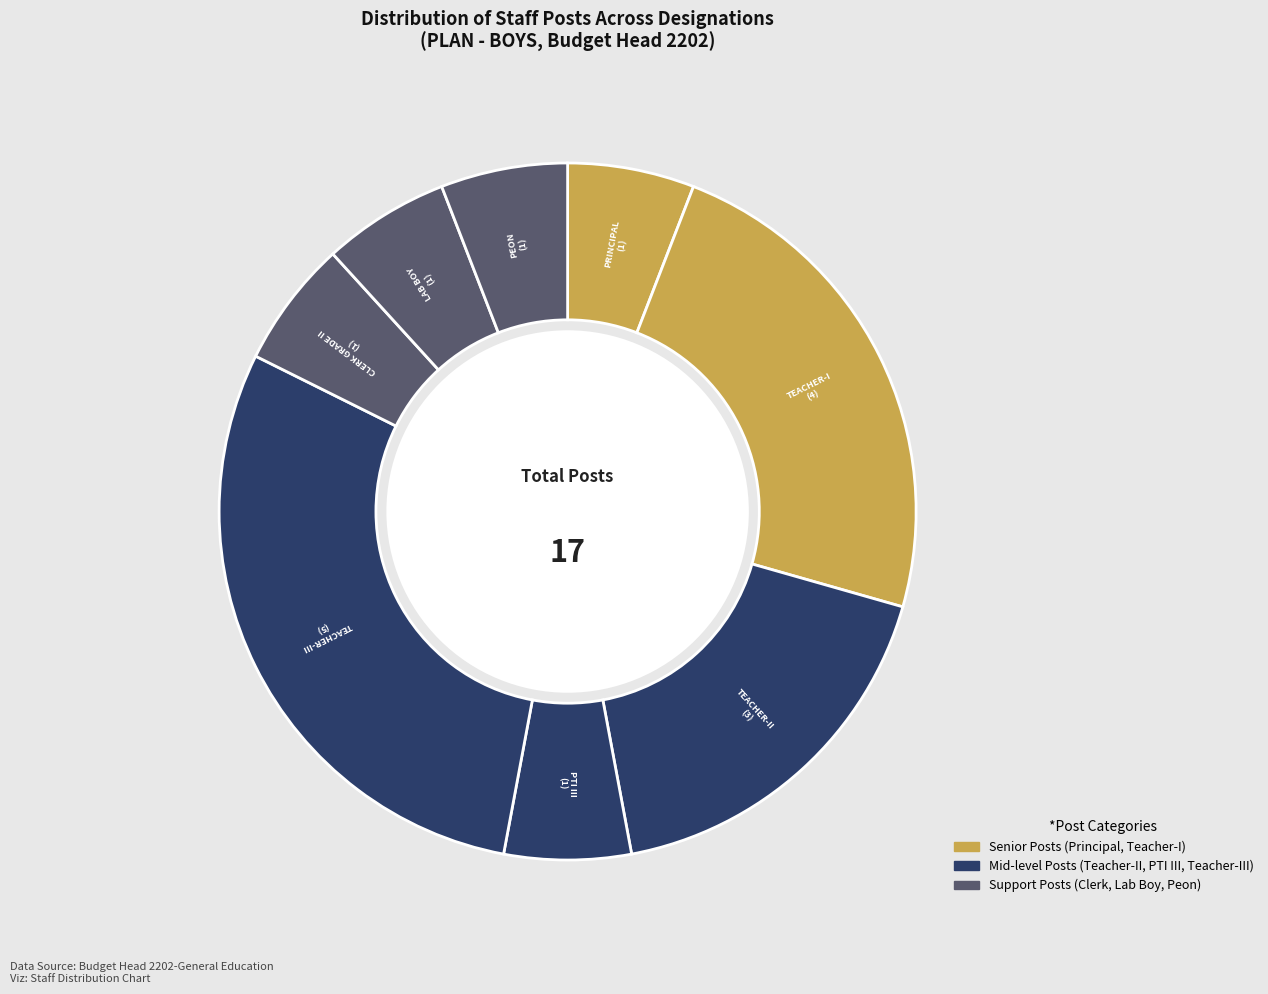

How many segments does this pie chart have?

8